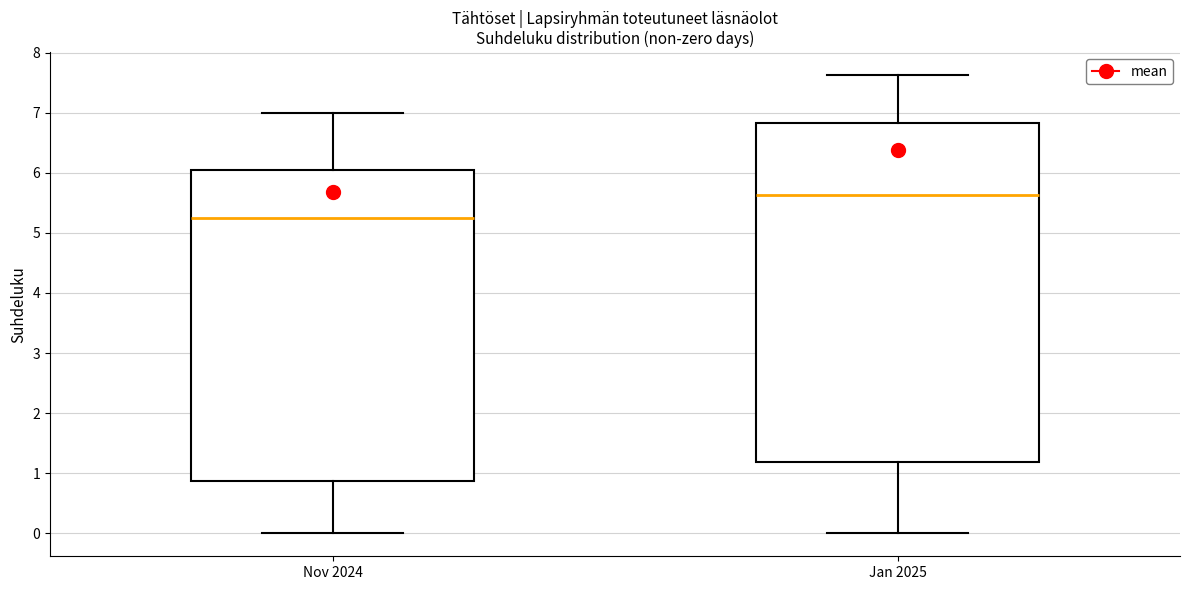

Which box is the tallest, from its lower edge to its upper edge?

Jan 2025